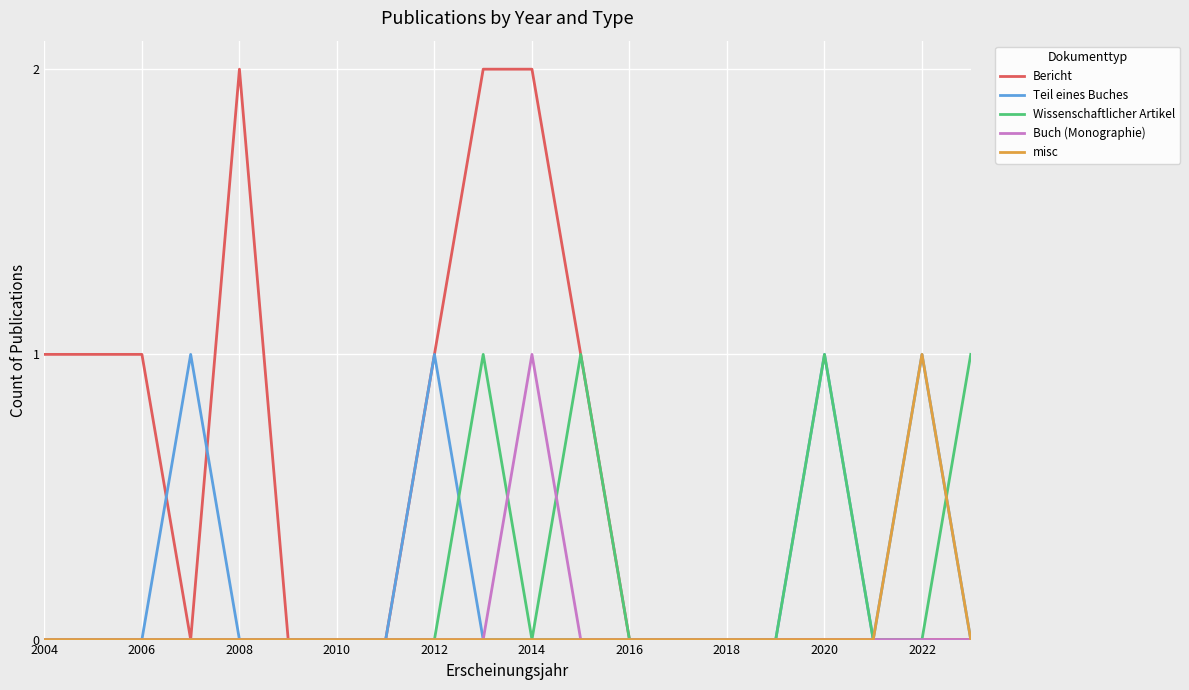

What is the greatest value displayed?

2